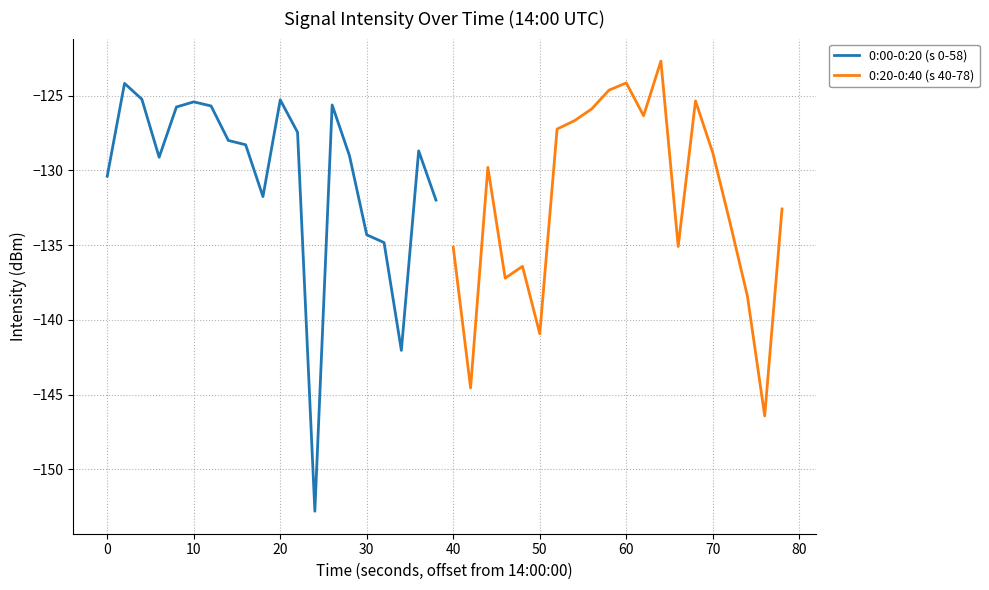

What is the maximum value for 0:00-0:20 (s 0-58)?

-124.2